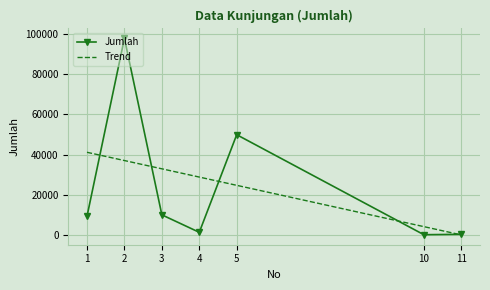

What is the difference between the second highest and second lowest values?

49415